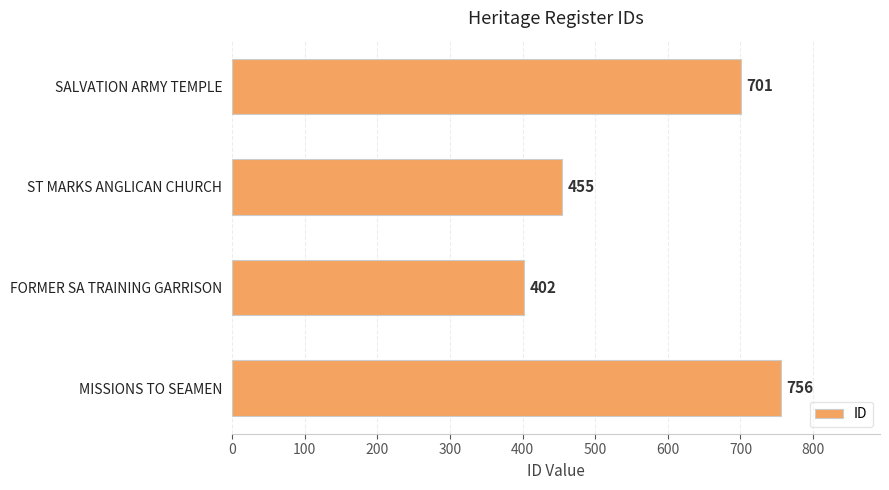

List the labels in order of value, smallest first.

FORMER SA TRAINING GARRISON, ST MARKS ANGLICAN CHURCH, SALVATION ARMY TEMPLE, MISSIONS TO SEAMEN